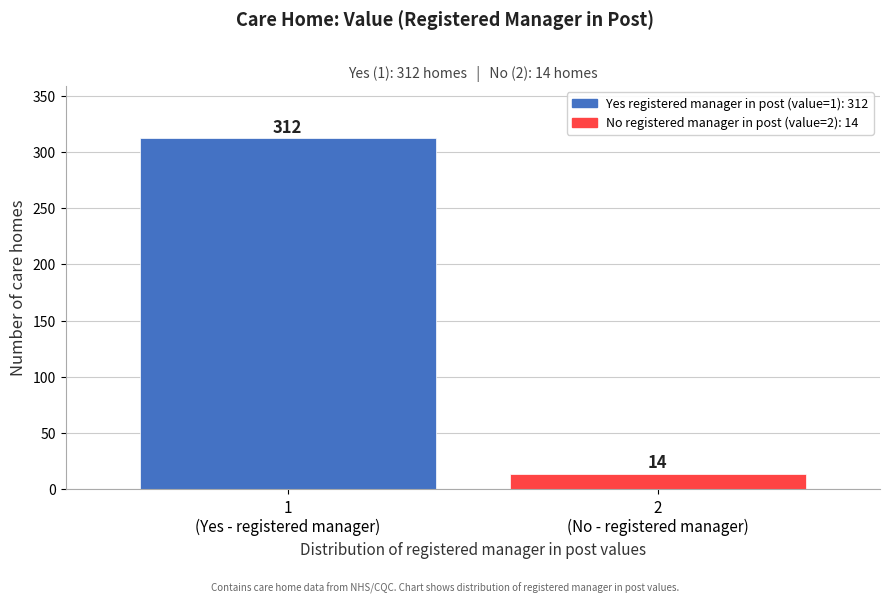

Reading left to right, list all the values displayed in this chart.

312	14